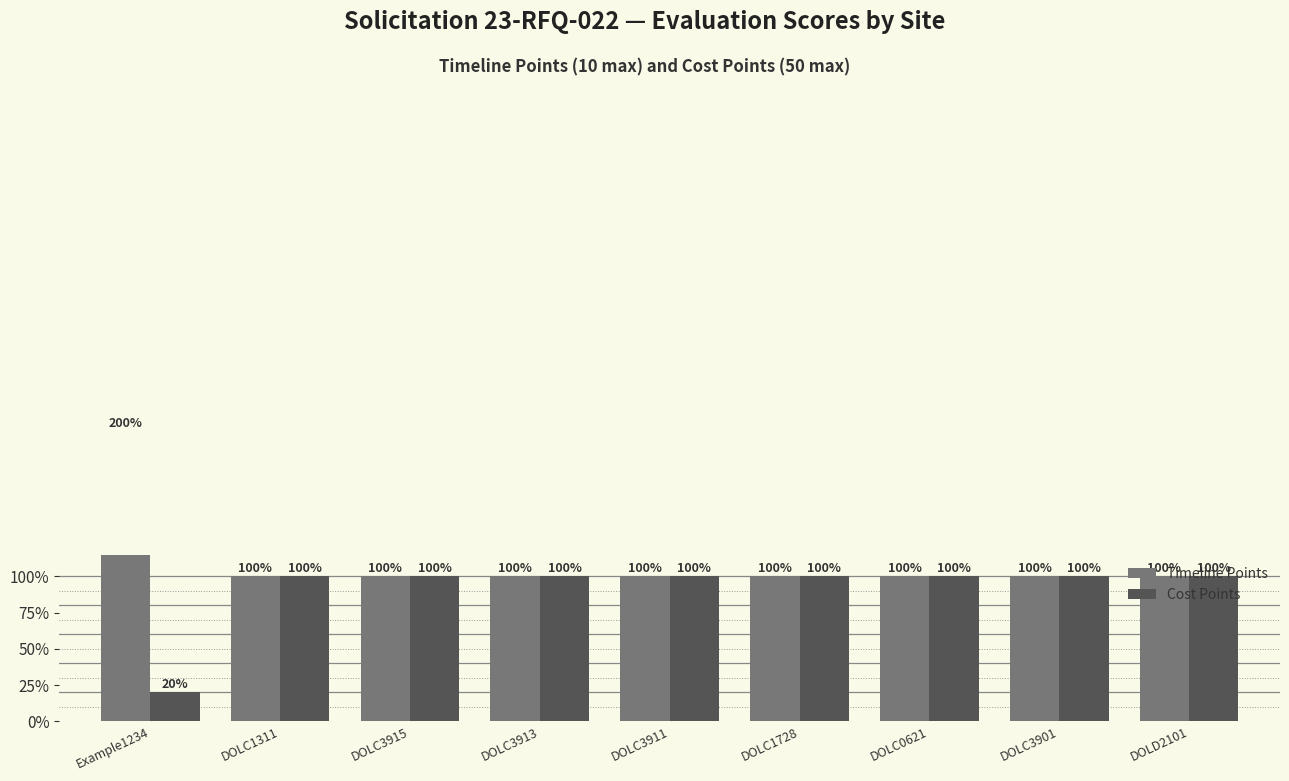

Are the bars horizontal?

No